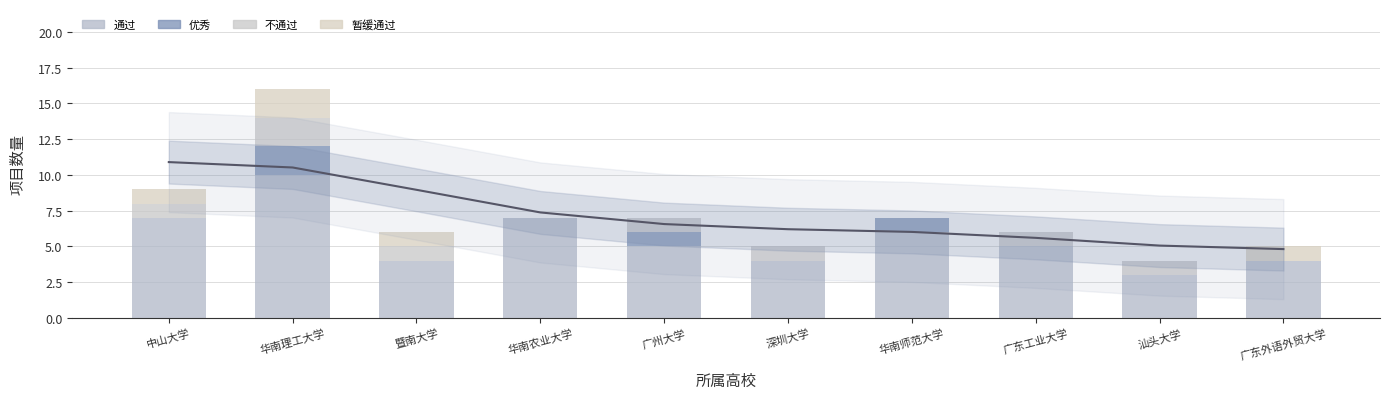

At how many categories does at least one series exceed 5?

9